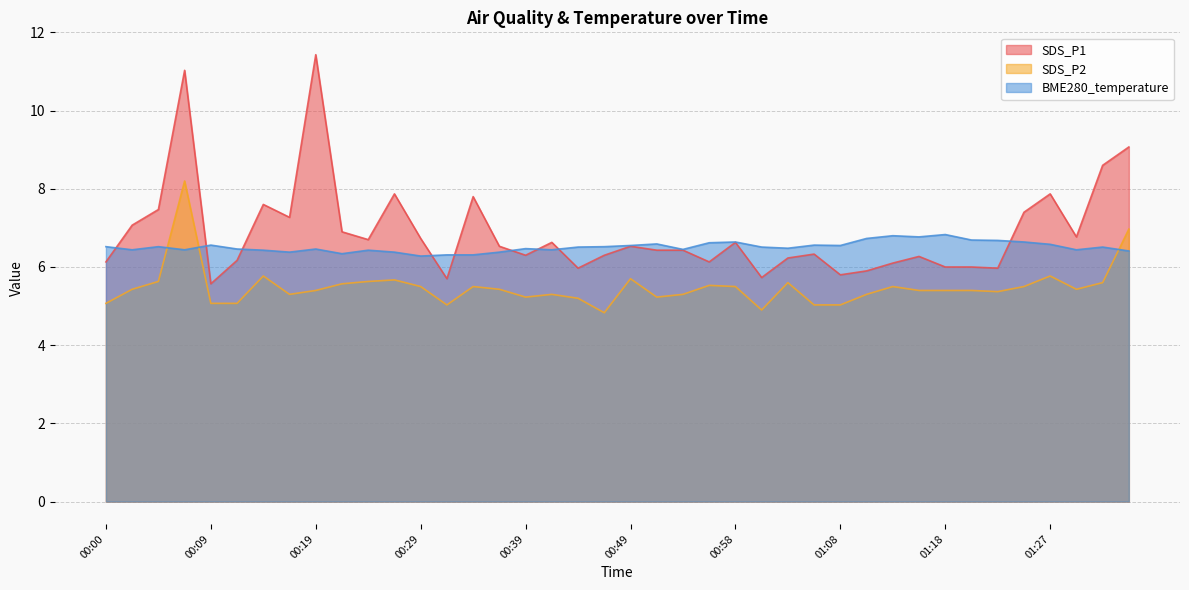

At which category is the sum across all series the highest?

00:07